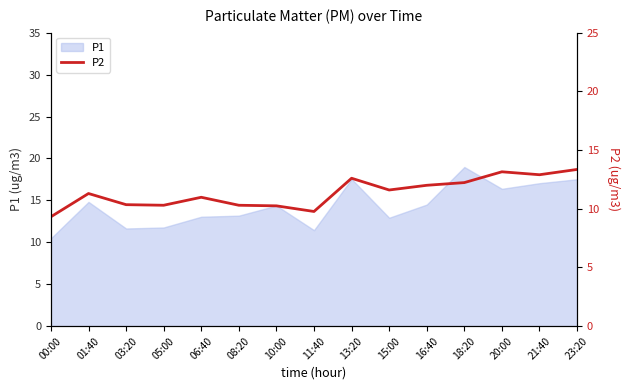

At which label does the data first exceed 11?

01:40